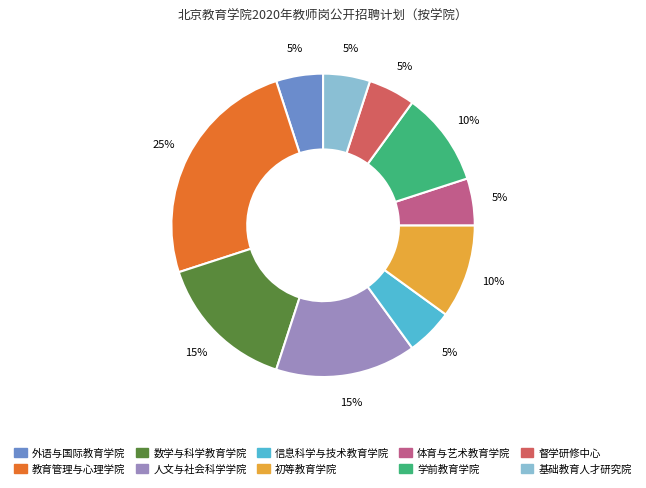

Does 外语与国际教育学院 account for over 50% of the chart?

No